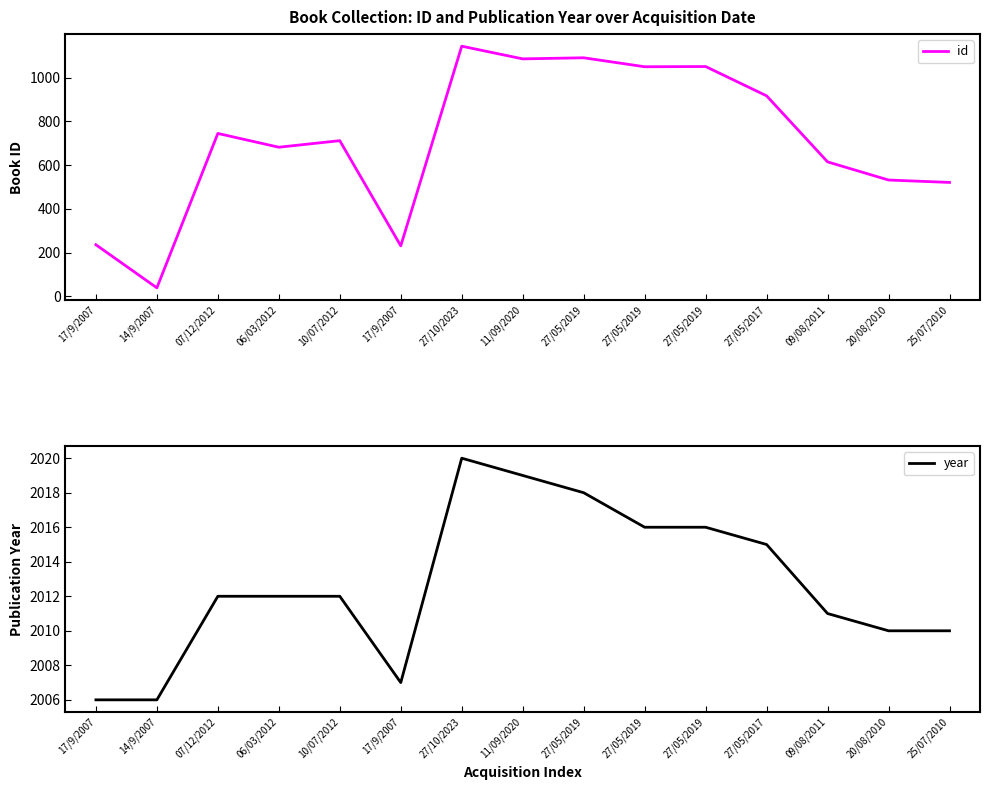

Does the chart display data point markers on the line(s)?

No